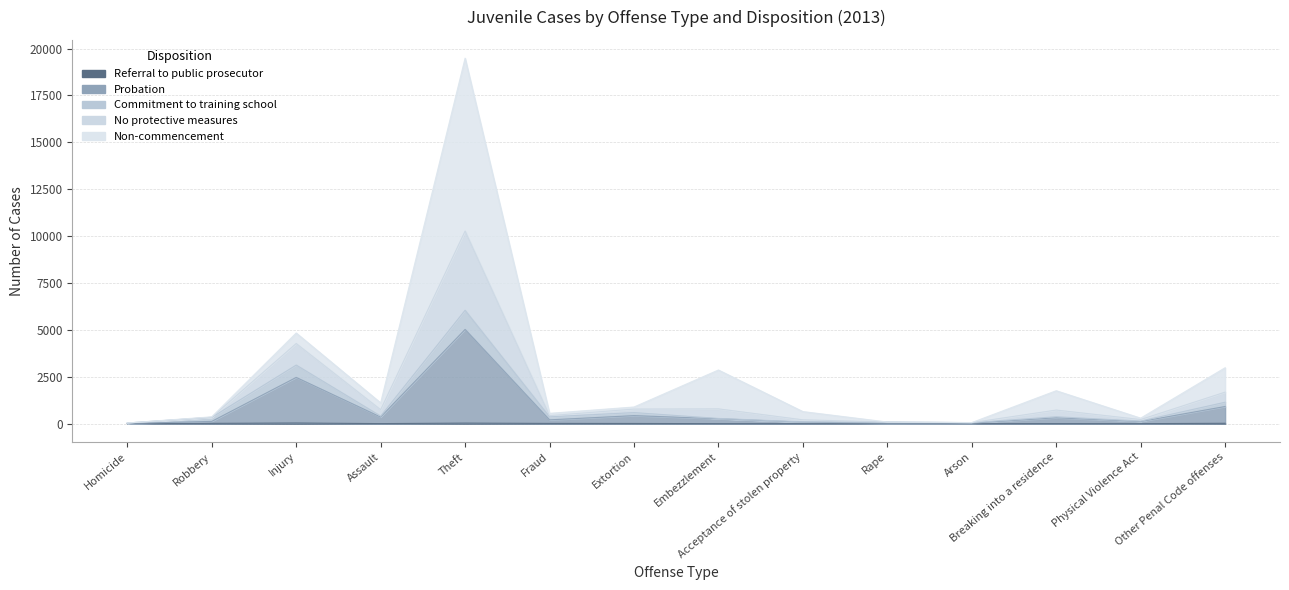

True or false: No protective measures has more than 2 interior local peaks.

True